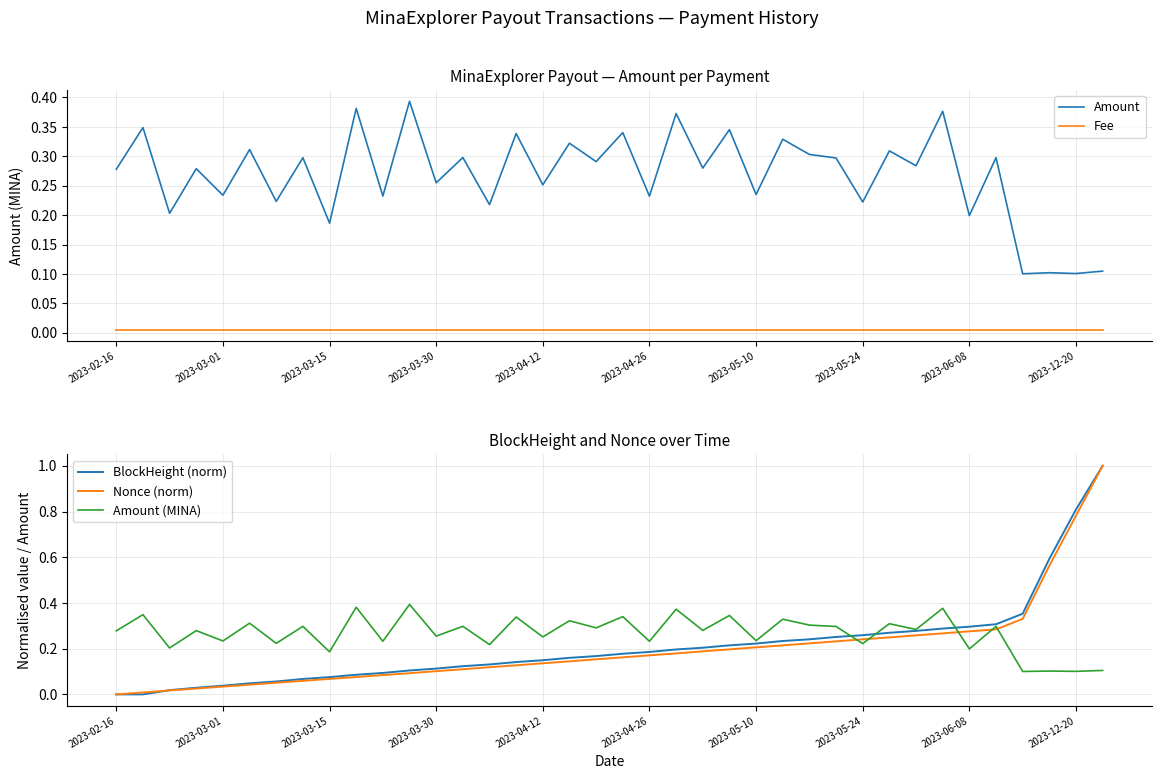

What is the greatest value displayed?

1.0